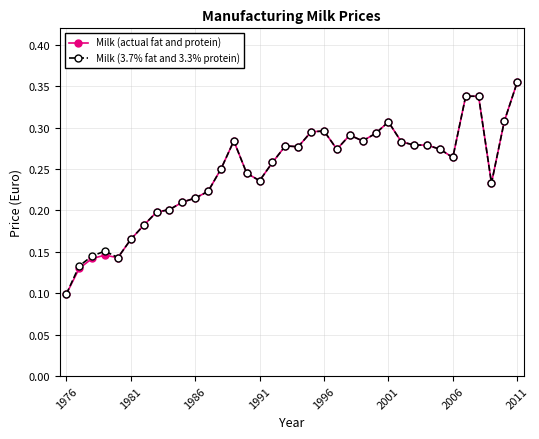

What are all the series names shown in the legend?

Milk (actual fat and protein), Milk (3.7% fat and 3.3% protein)